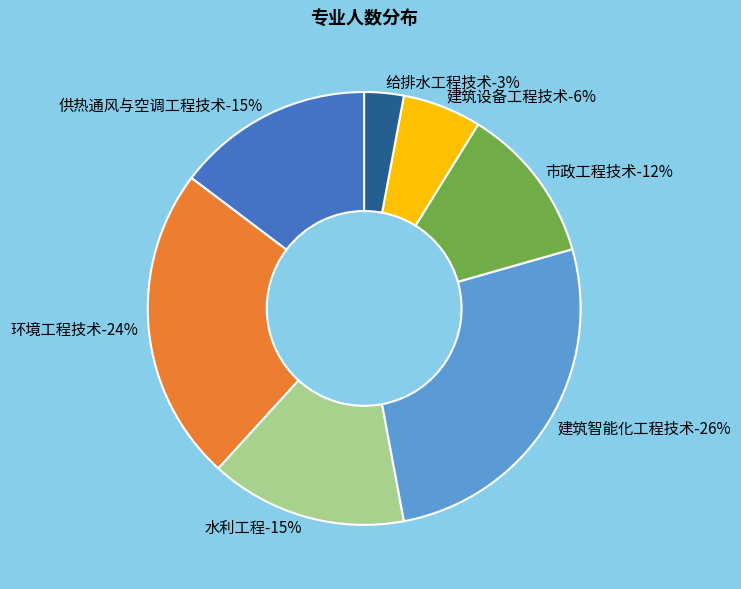

Is 水利工程 the majority of the pie?

No